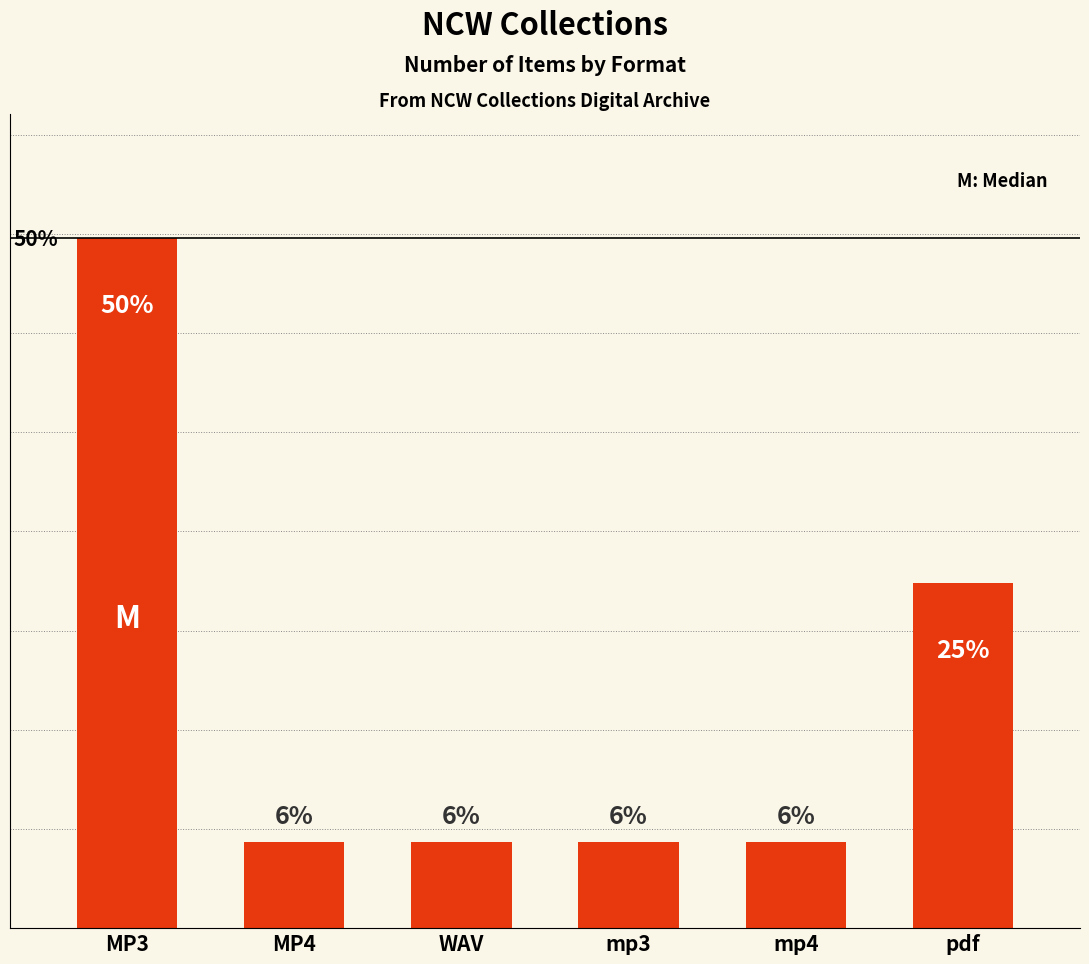

Reading left to right, list all the values displayed in this chart.

50.0	6.2	6.2	6.2	6.2	25.0